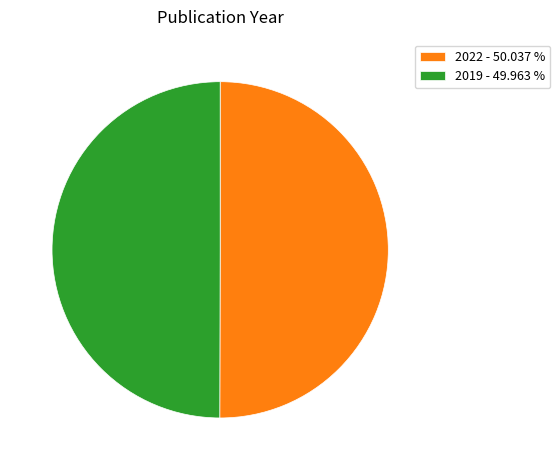

What is the ratio of the value at 2019 - 49.963 % to the value at 2022 - 50.037 %?

1.0